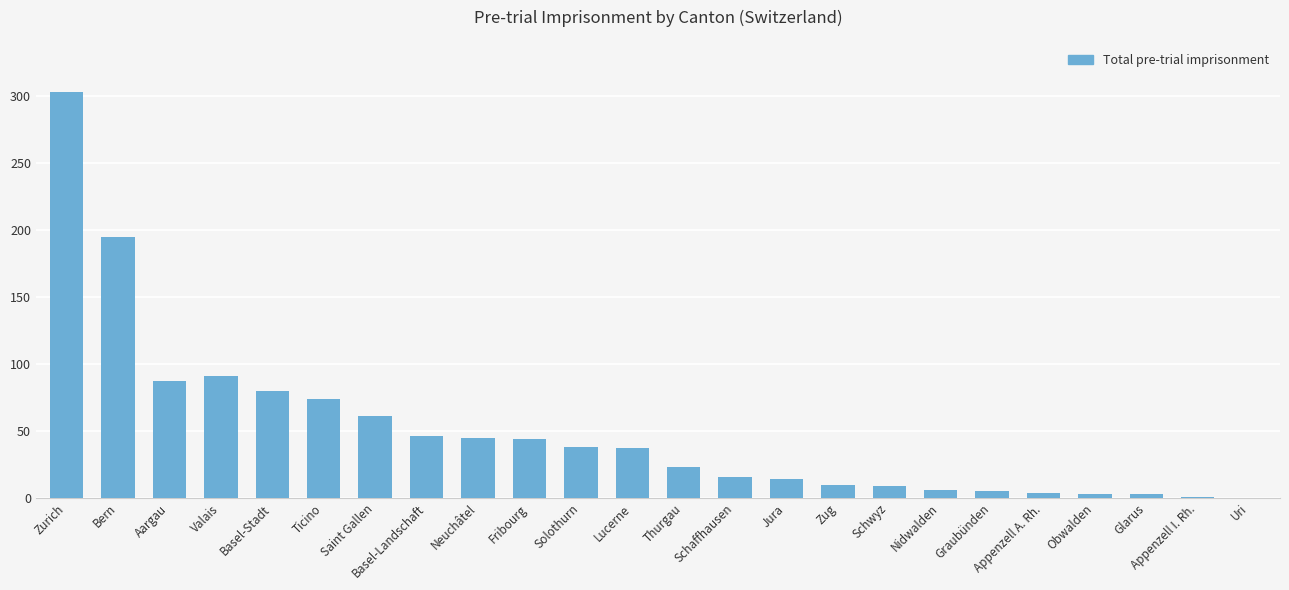

Which label corresponds to the largest value in the chart?

Zurich